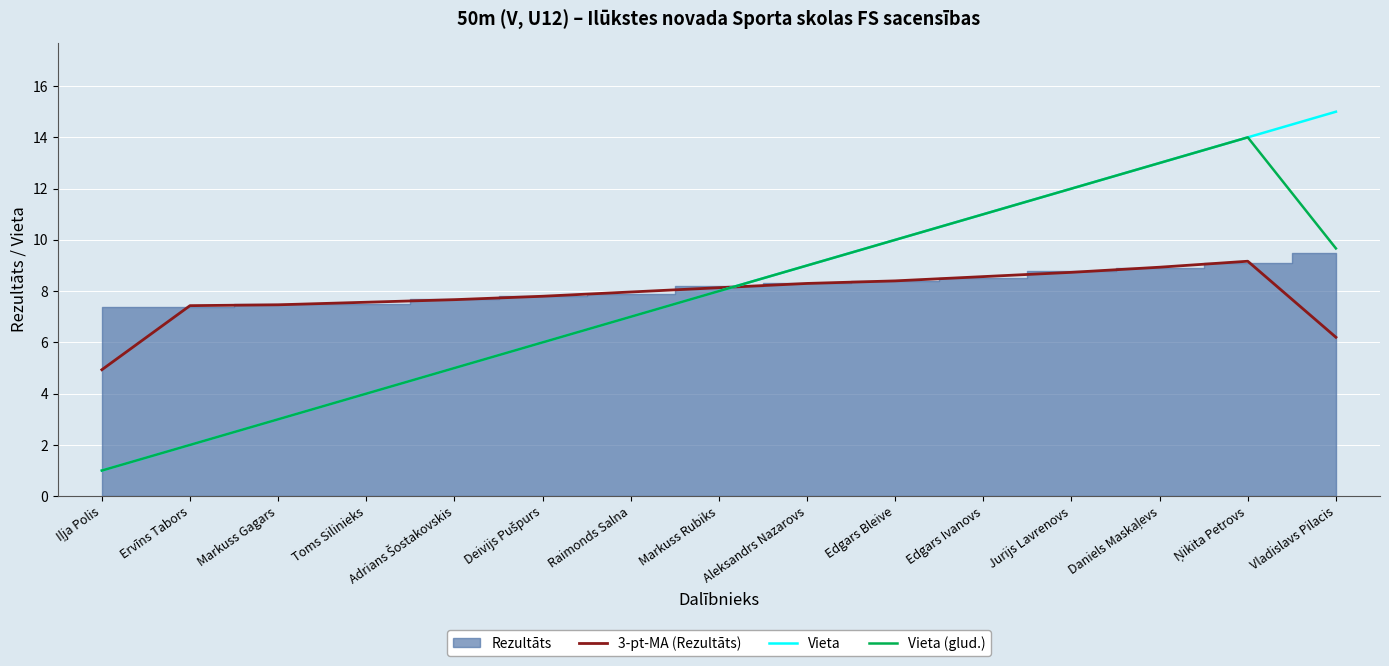

What is the highest value of the 3-pt-MA (Rezultāts) series?

9.2